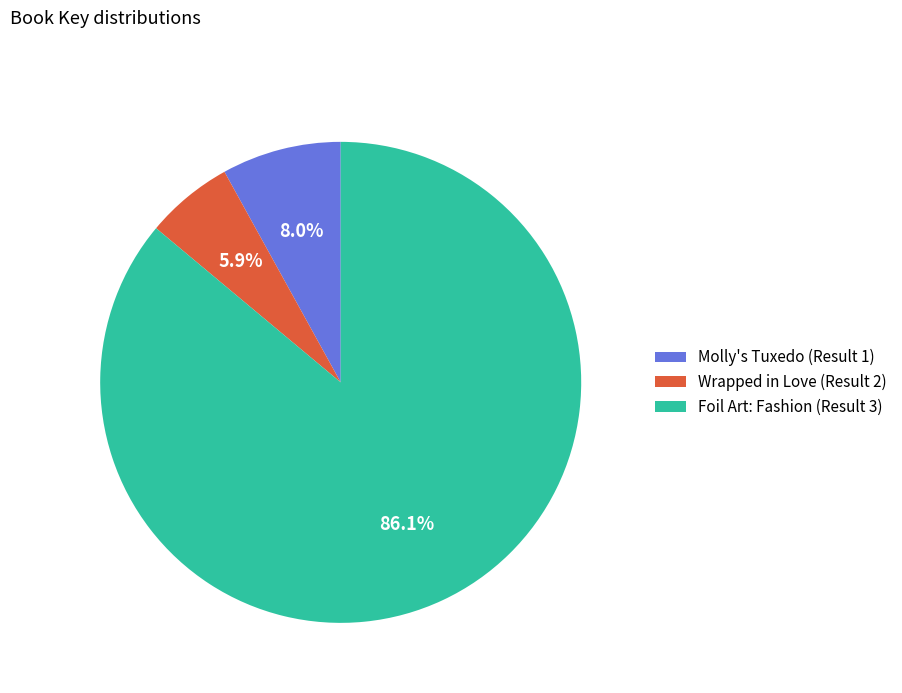

Which slice represents more than half of the pie?

Foil Art: Fashion (Result 3)